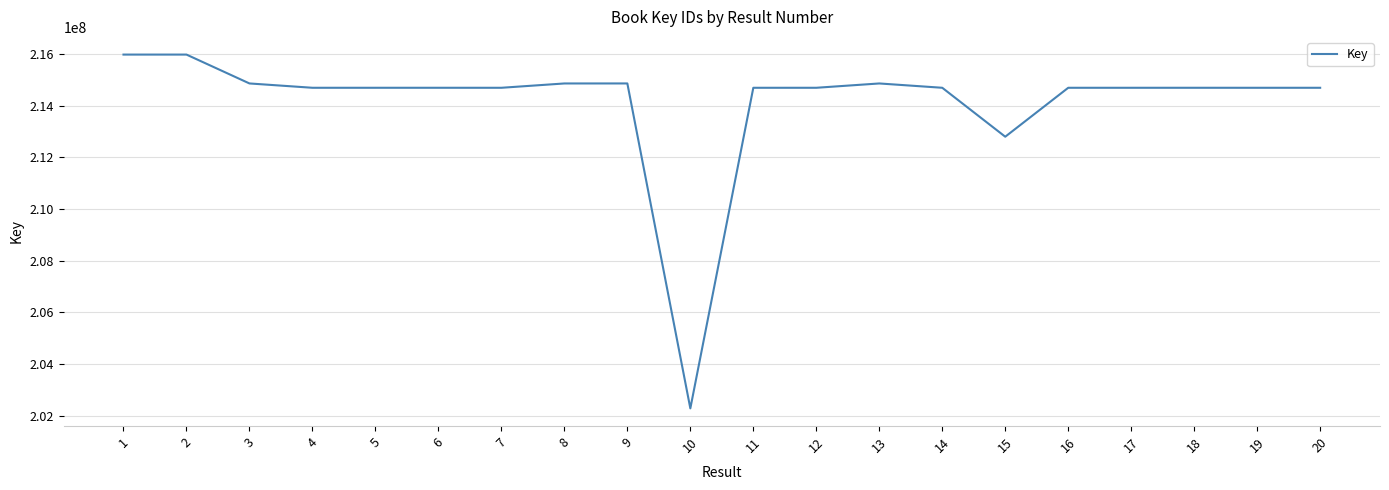

What is the change in value from 2 to 9?

-1116579